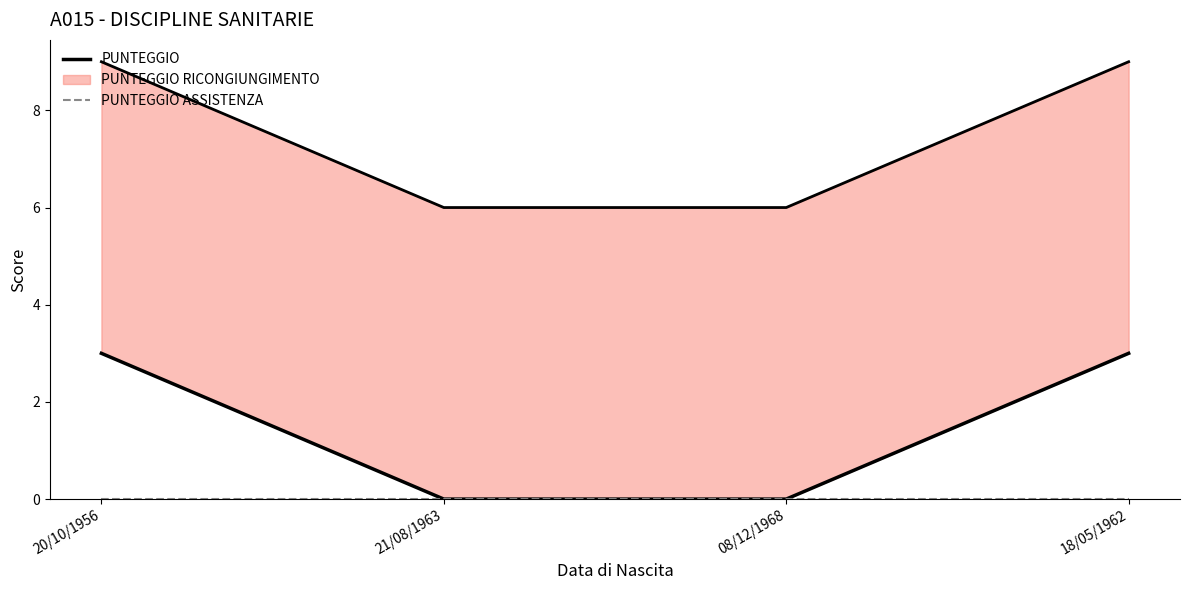

What are all the series names shown in the legend?

PUNTEGGIO, PUNTEGGIO ASSISTENZA